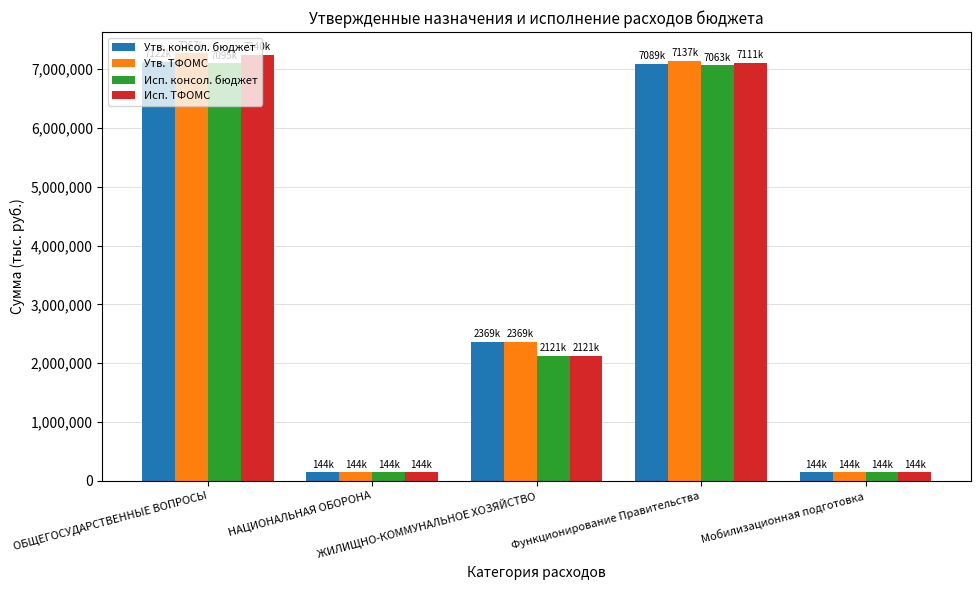

What is the label of the 4th bar from the right?

НАЦИОНАЛЬНАЯ ОБОРОНА